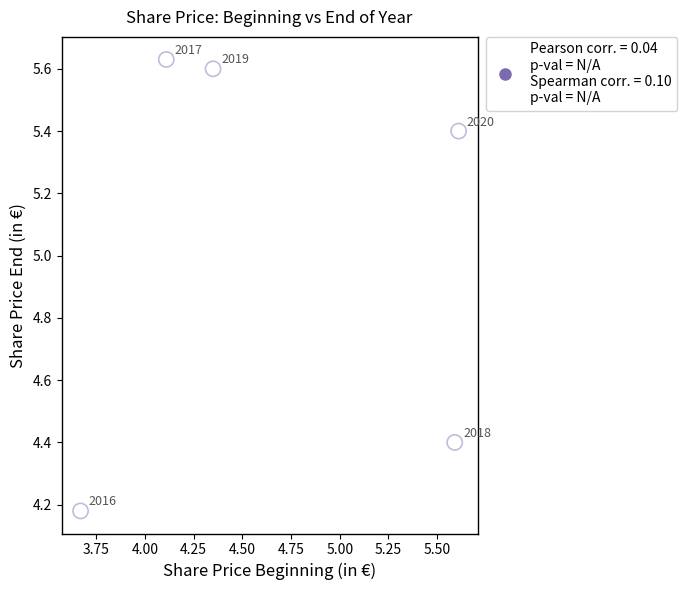

What is the range of X values (max minus min)?

1.9